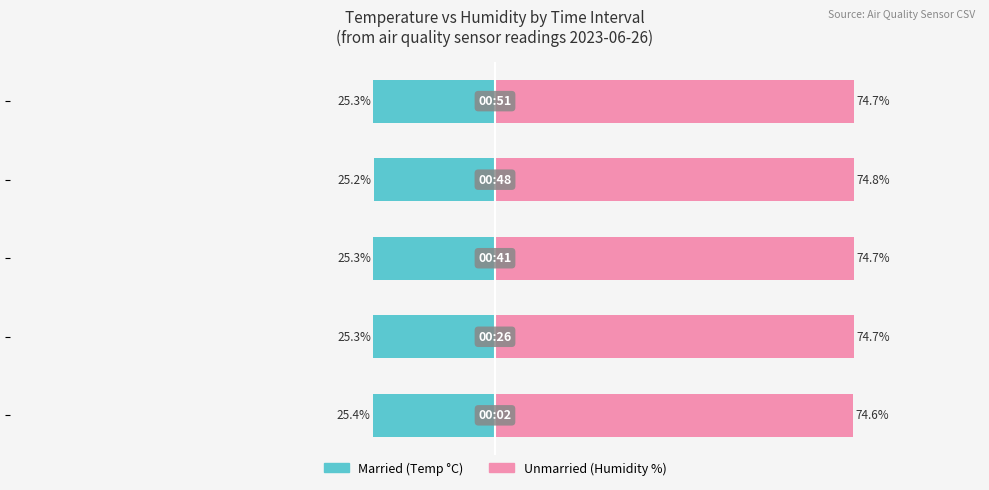

Rank the series by their average value, from highest to lowest.

Unmarried, Married